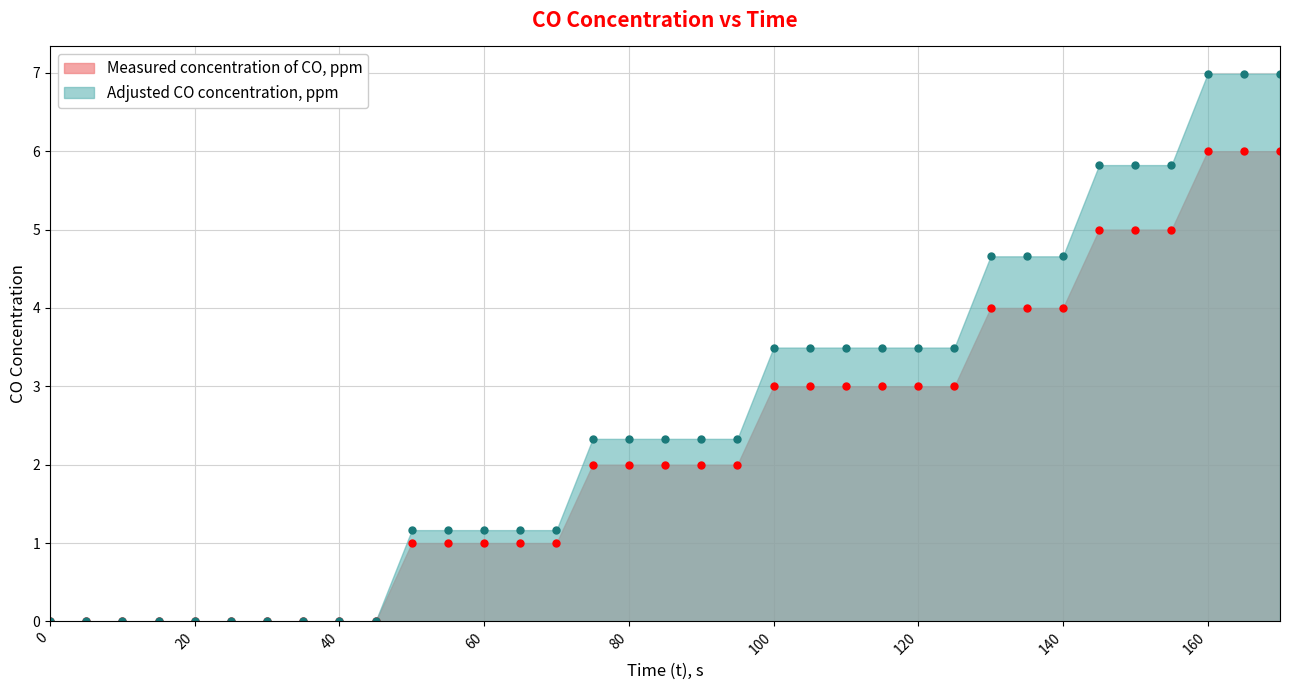

Reading left to right, extract all data points from this chart.

Measured concentration of CO, ppm: 0.0	0.0	0.0	0.0	0.0	0.0	0.0	0.0	0.0	0.0	1.0	1.0	1.0	1.0	1.0	2.0	2.0	2.0	2.0	2.0	3.0	3.0	3.0	3.0	3.0	3.0	4.0	4.0	4.0	5.0	5.0	5.0	6.0	6.0	6.0
Adjusted CO concentration, ppm: 0.0	0.0	0.0	0.0	0.0	0.0	0.0	0.0	0.0	0.0	1.2	1.2	1.2	1.2	1.2	2.3	2.3	2.3	2.3	2.3	3.5	3.5	3.5	3.5	3.5	3.5	4.7	4.7	4.7	5.8	5.8	5.8	7.0	7.0	7.0